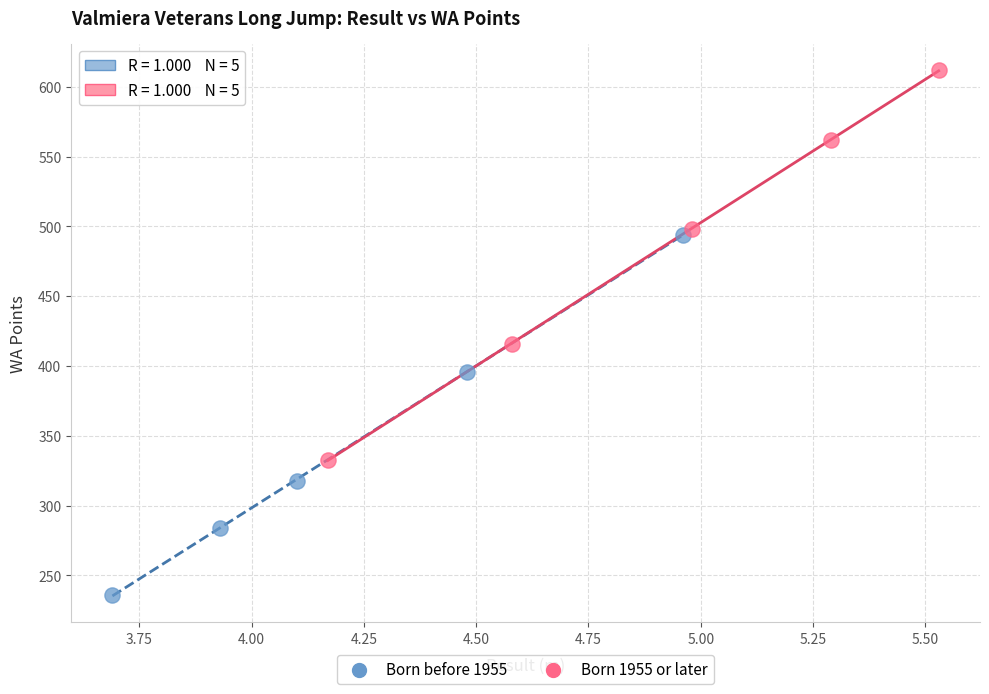

What are all the series names shown in the legend?

Born before 1955, Born 1955 or later